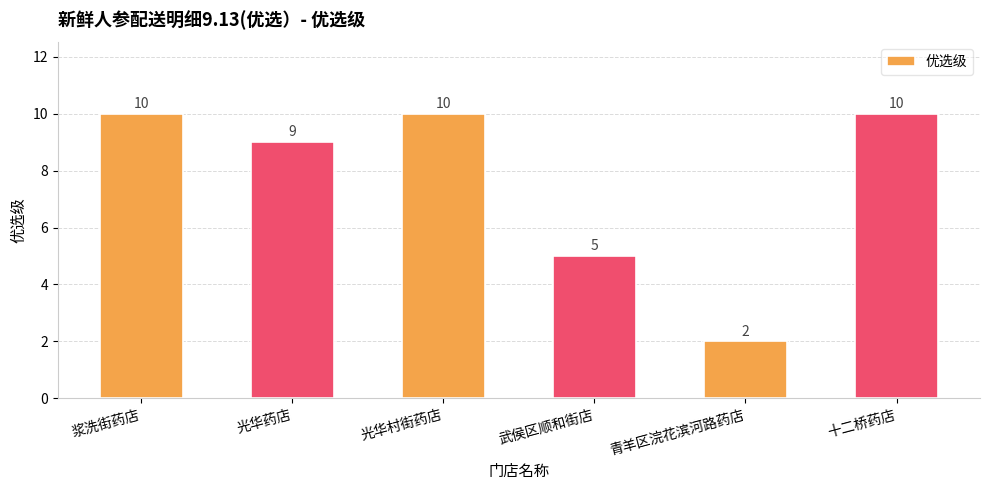

What position from the right is 十二桥药店?

1